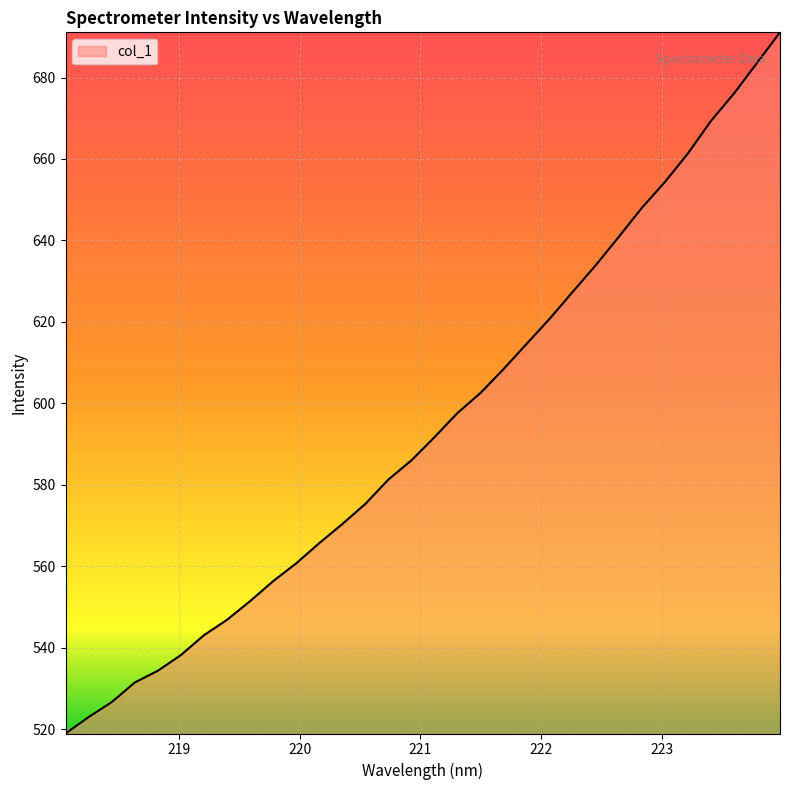

Reading left to right, list all the values displayed in this chart.

518.9	523.0	526.6	531.4	534.3	538.2	543.1	546.8	551.4	556.3	560.7	565.7	570.4	575.3	581.3	586.0	591.7	597.6	602.6	608.4	614.6	620.8	627.4	633.9	640.9	648.0	654.3	661.4	669.3	676.1	683.6	691.1